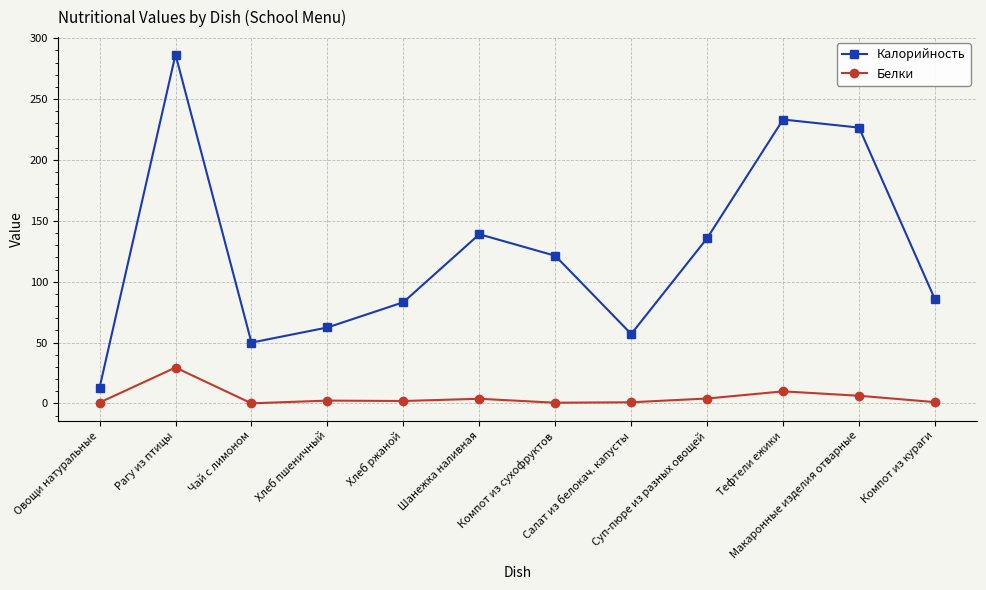

In Калорийность, how many points are higher than both neighbors (excluding endpoints)?

3